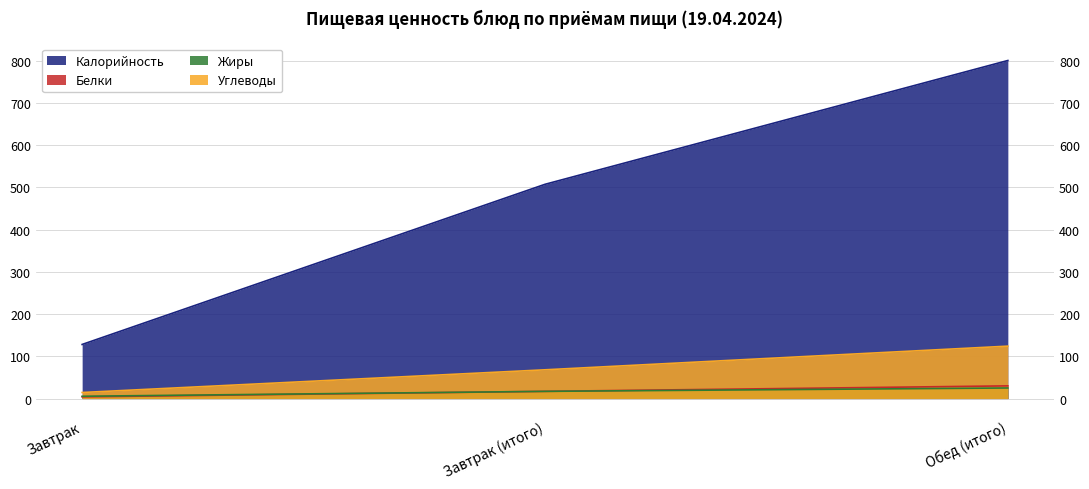

At which label is Жиры closest to 15?

Завтрак (итого)